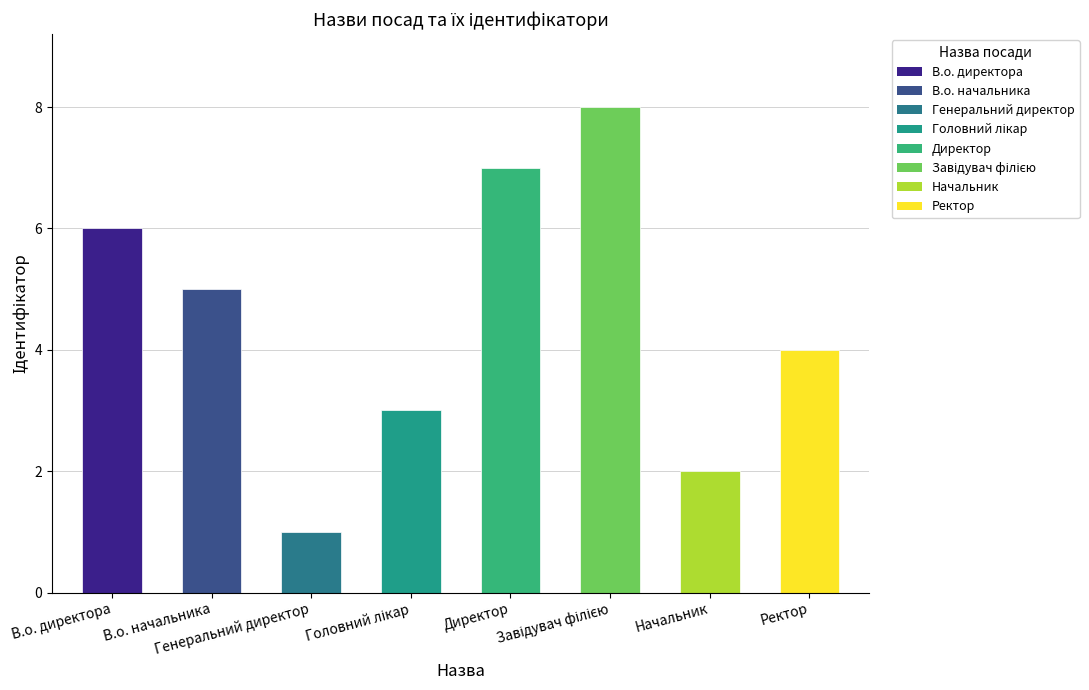

What position from the left is Ректор?

8